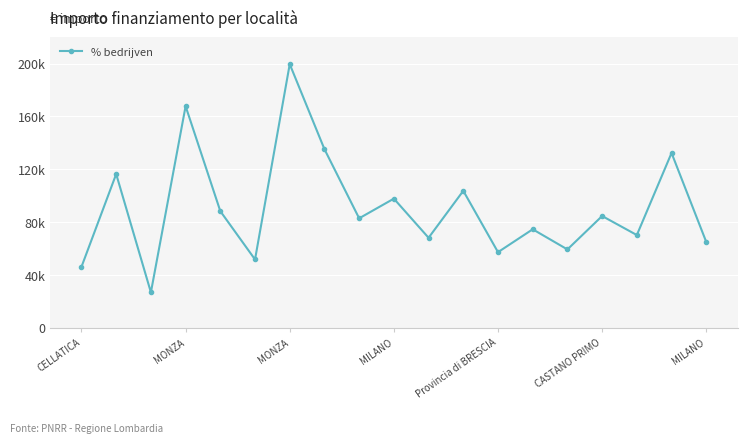

What is the label of the 5th point from the right?

14